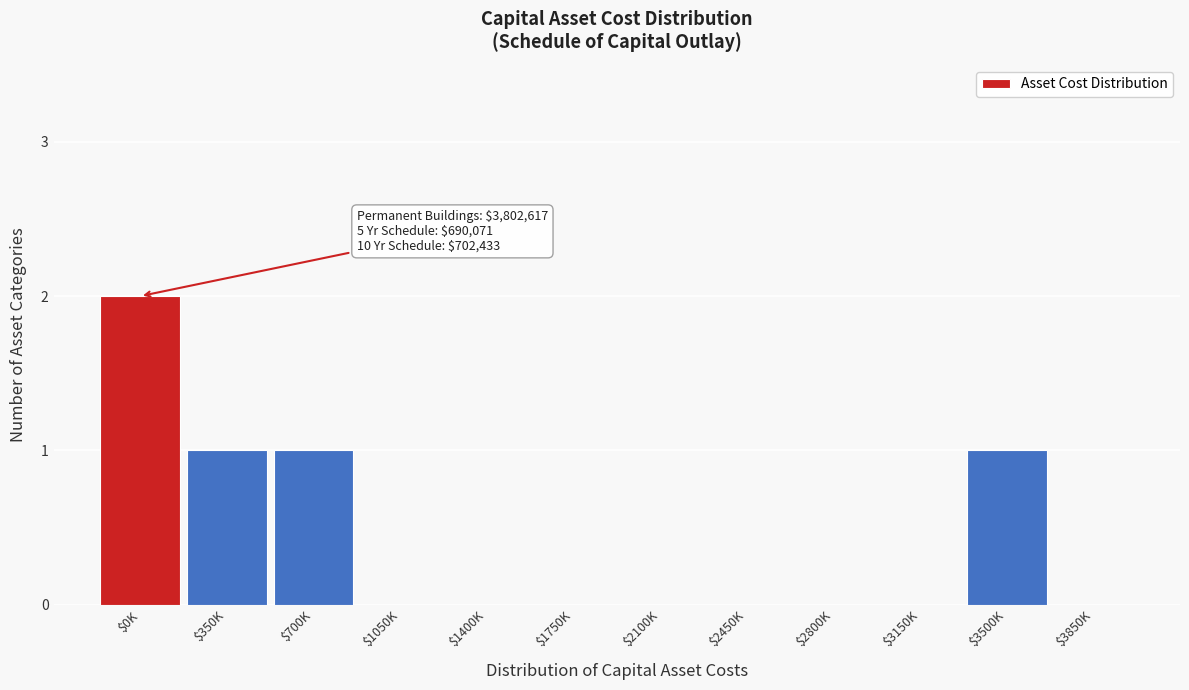

At which category does the chart reach its peak across all series?

$0K